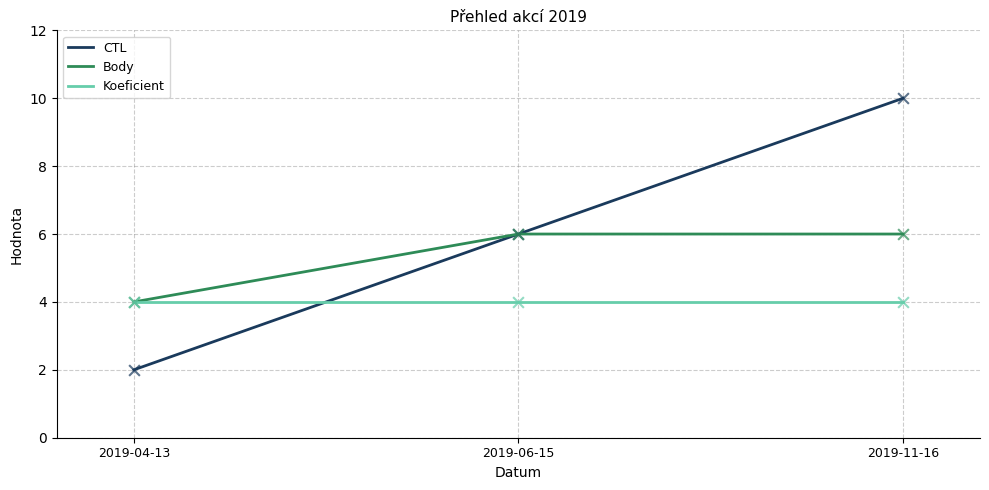

Which series contains the highest Y value?

CTL